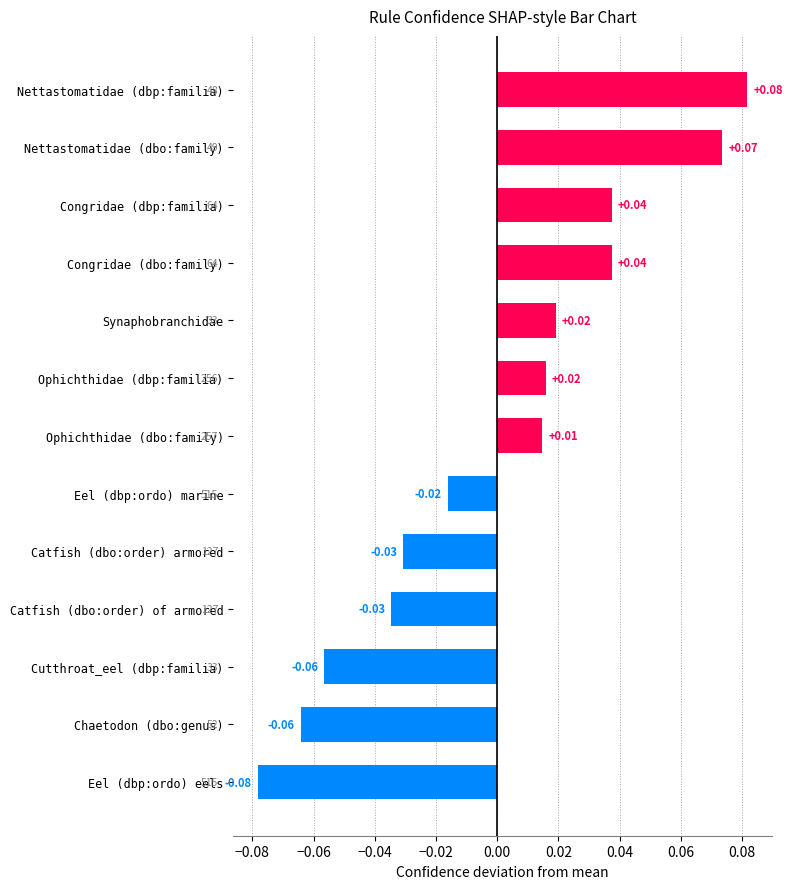

What is the label of the 12th bar from the bottom?

Nettastomatidae (dbo:family)